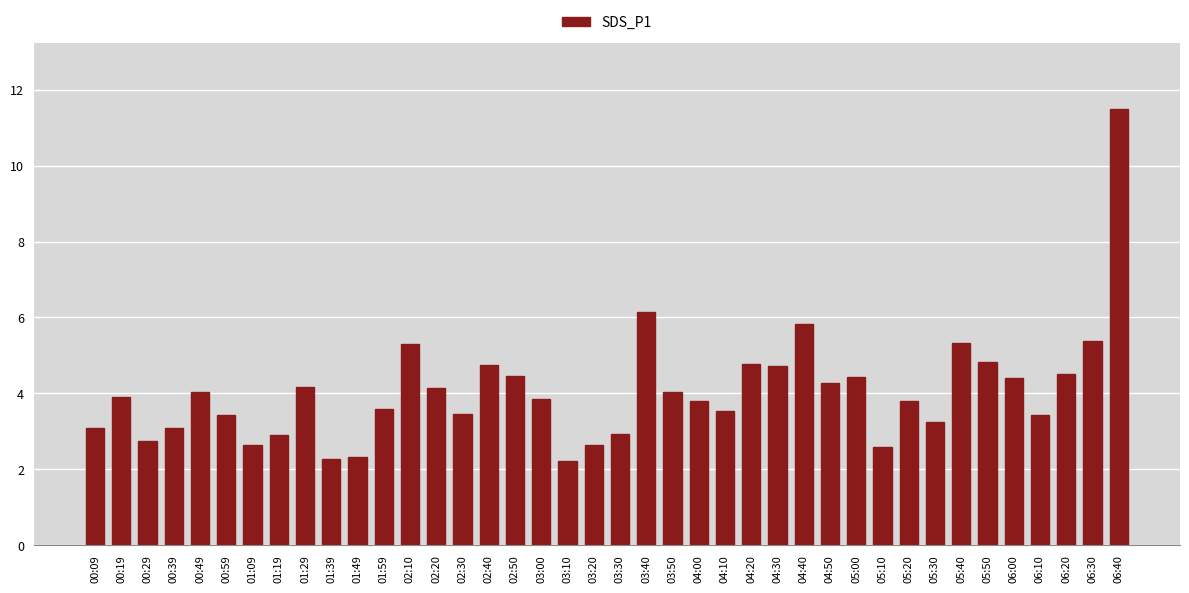

The chart shows a value of 3.5 at 02:30. True or false?

True